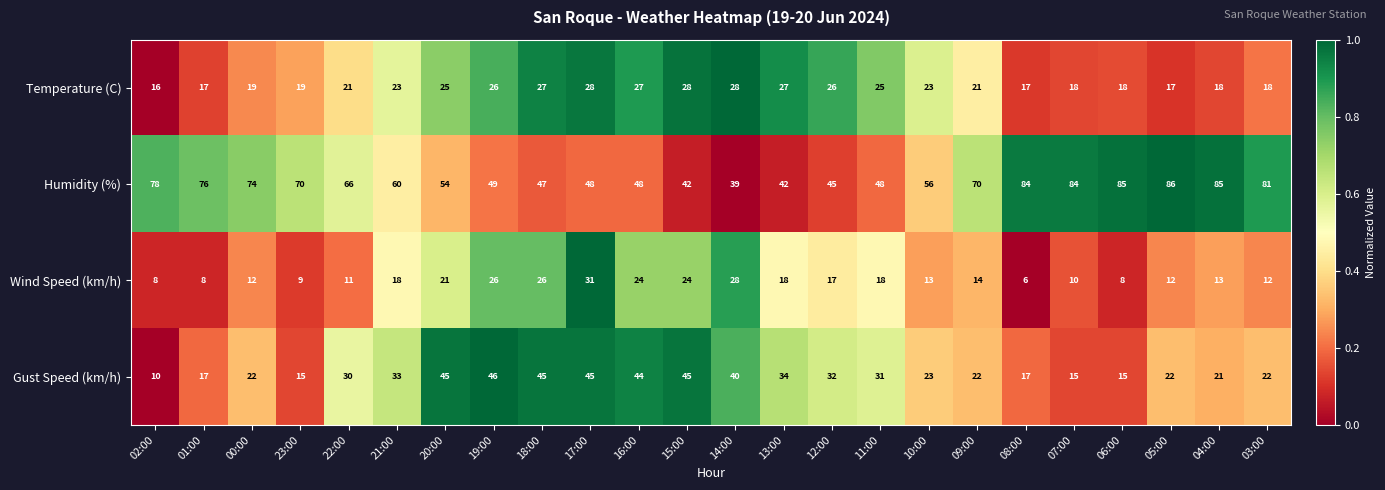

List the series in order of their peak value, highest first.

Humidity (%), Gust Speed (km/h), Wind Speed (km/h), Temperature (C)